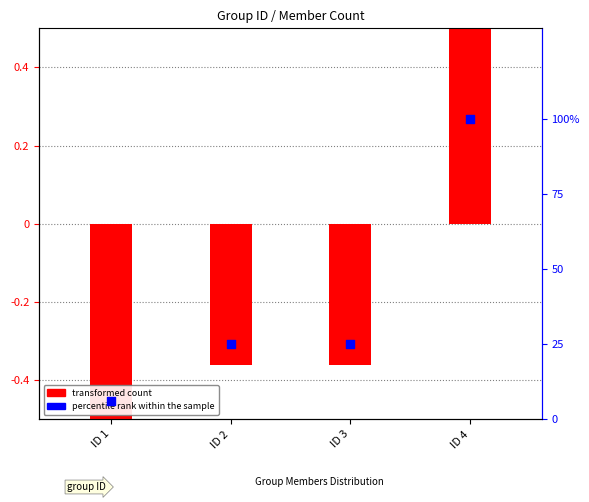

Is the value of transformed count at ID 3 greater than the value of percentile rank within the sample at ID 2?

No